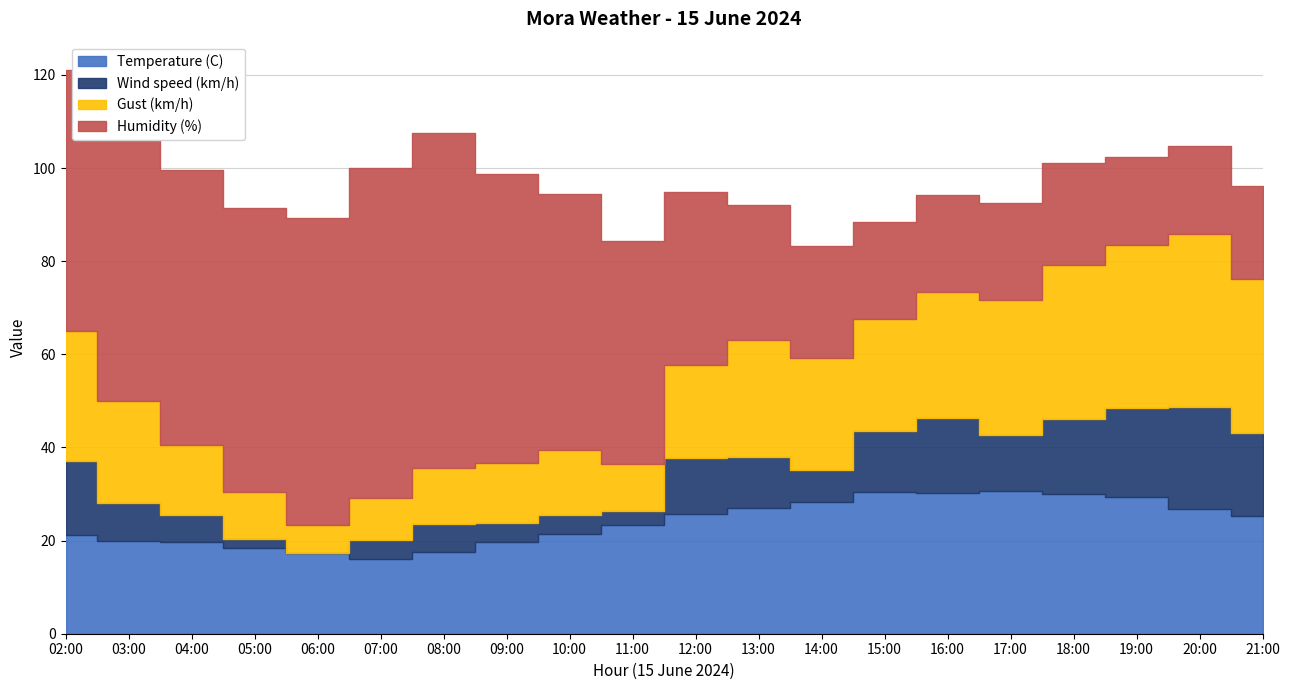

What is the difference between the highest and lowest values at 21:00?

15.0